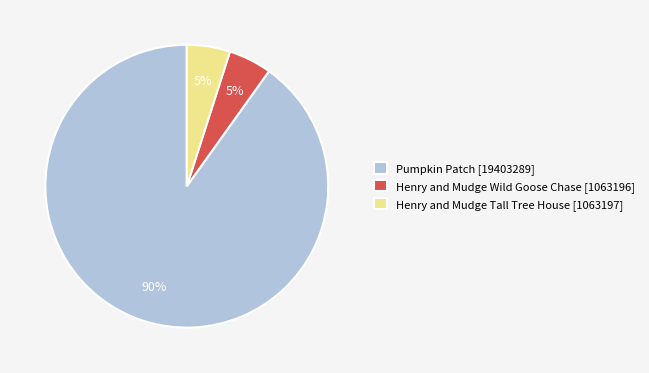

To the nearest percent, what is the difference between the largest and smallest slice percentages?

85%